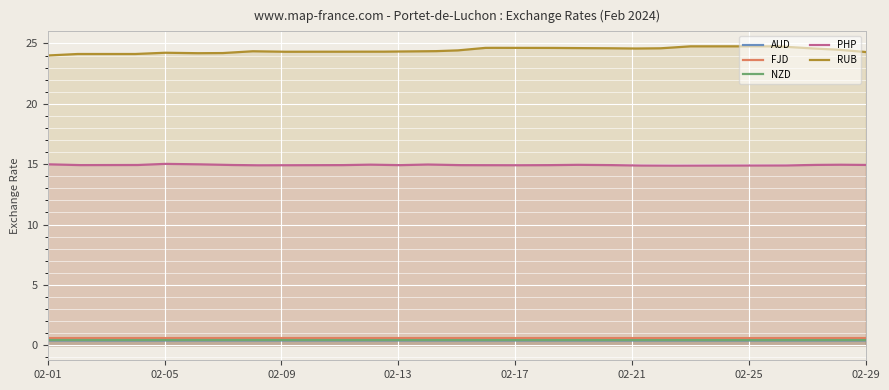

How many NZD values are between 0 and 1?

300